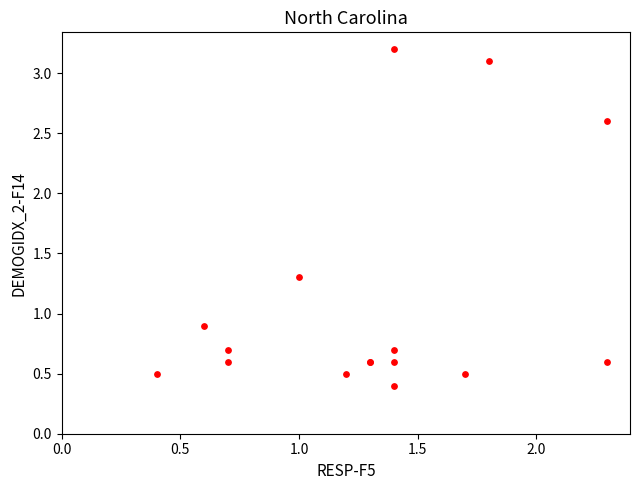

What Y value in the scatter plot is closest to 1?

0.9